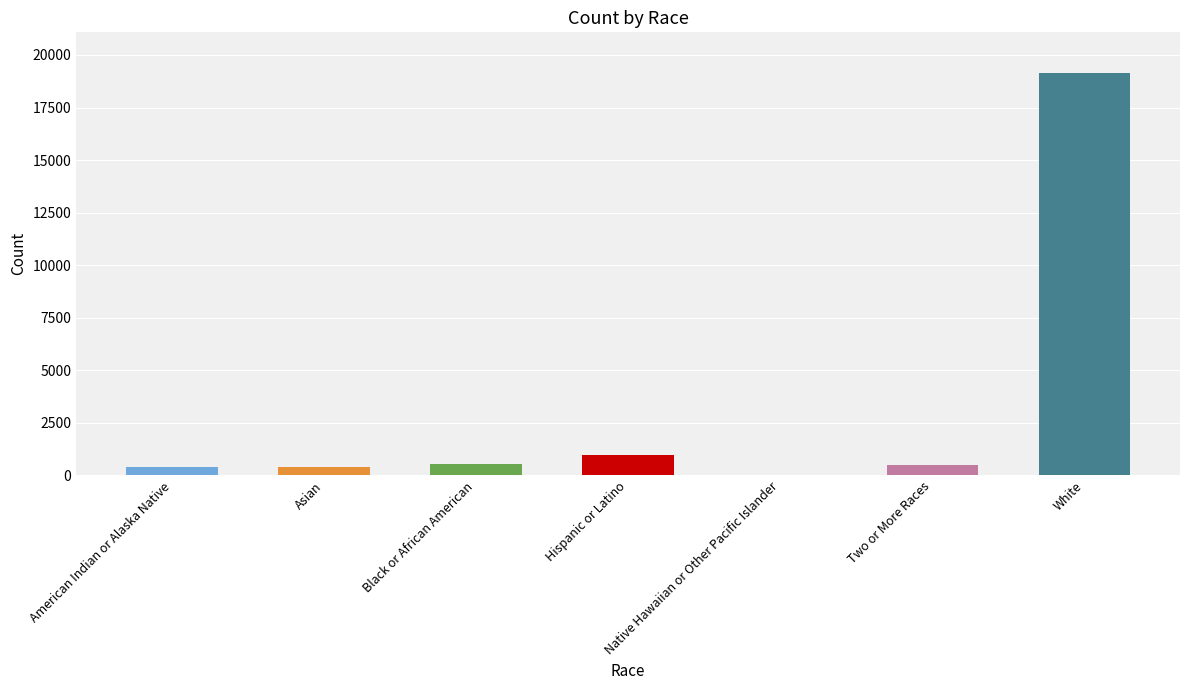

The chart shows a value of 955 at Hispanic or Latino. True or false?

True